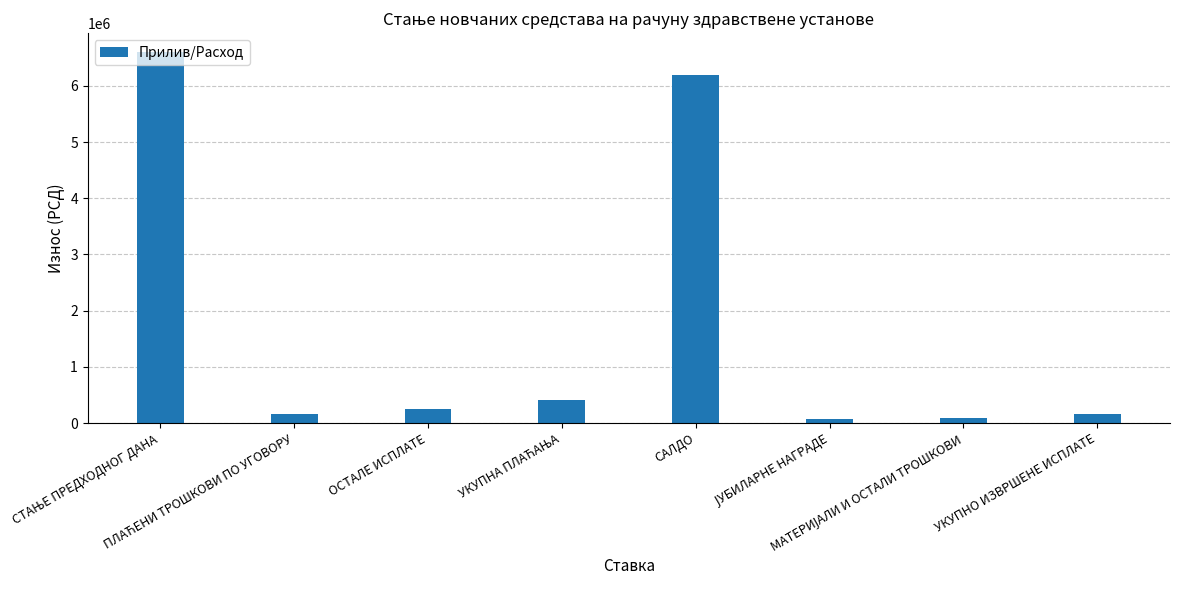

The chart shows a value of 6197760.4 at САЛДО. True or false?

True